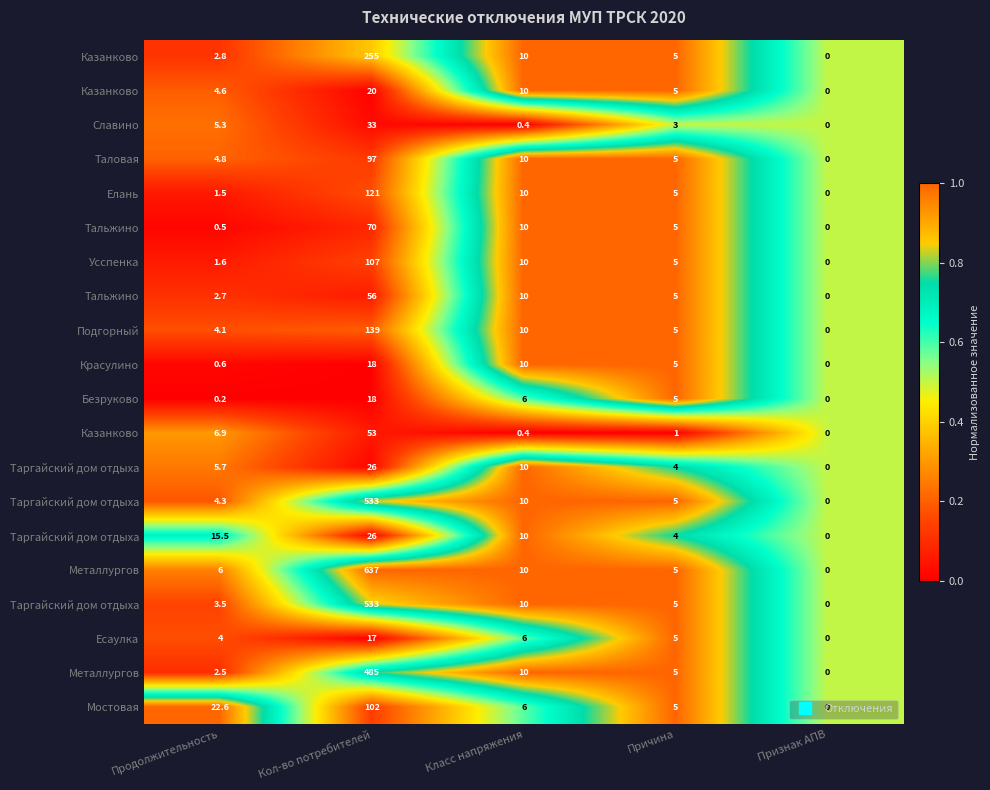

How many data points does each series have?

5